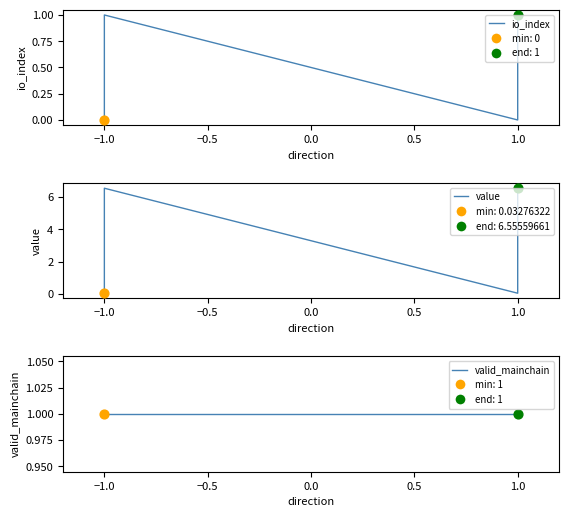

Which series contains the lowest Y value?

io_index